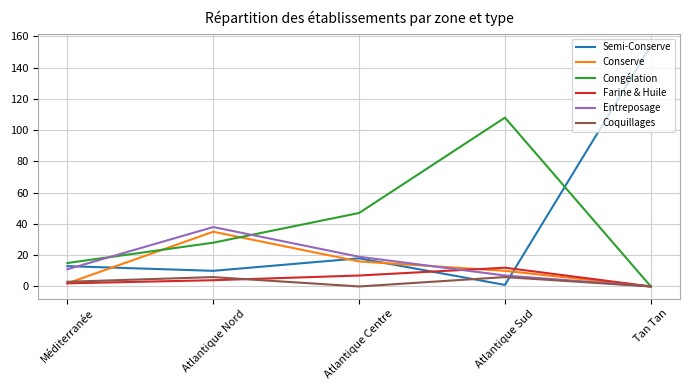

What is the sum of the Entreposage values at Atlantique Sud and Atlantique Nord?

45